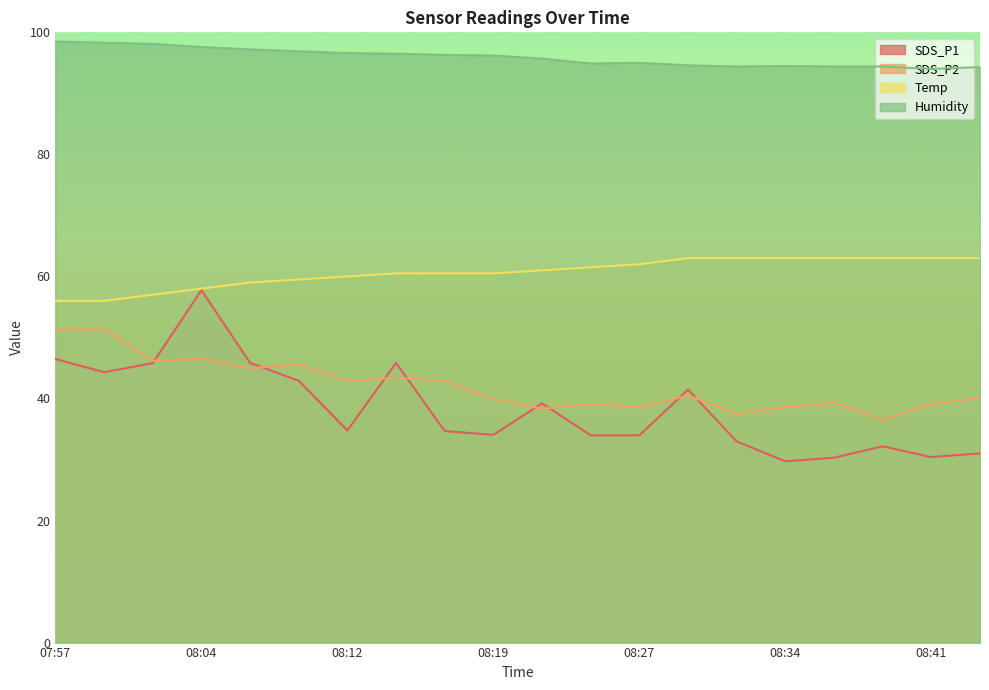

What is the sum of all SDS_P1 values?

767.5